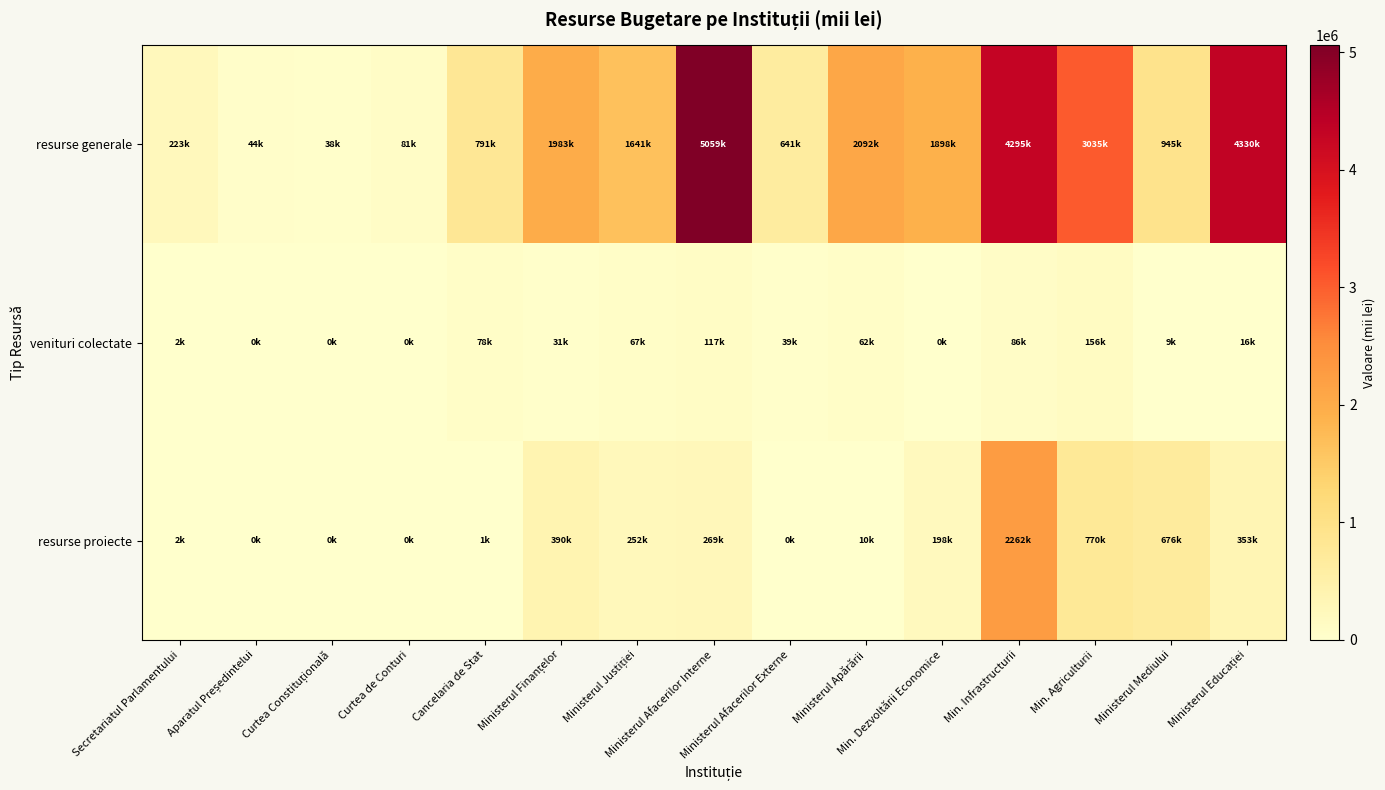

Reading right to left, transcribe all the data shown in this chart.

resurse generale: Ministerul Educației=4330007.1	Ministerul Mediului=944584.0	Min. Agriculturii=3035165.1	Min. Infrastructurii=4294581.1	Min. Dezvoltării Economice=1897632.4	Ministerul Apărării=2092265.6	Ministerul Afacerilor Externe=640673.3	Ministerul Afacerilor Interne=5059478.5	Ministerul Justiției=1640906.3	Ministerul Finanțelor=1983226.3	Cancelaria de Stat=791116.8	Curtea de Conturi=80657.8	Curtea Constituțională=38191.0	Aparatul Președintelui=43921.6	Secretariatul Parlamentului=223408.9
venituri colectate: Ministerul Educației=15560.6	Ministerul Mediului=8713.0	Min. Agriculturii=155560.0	Min. Infrastructurii=85686.1	Min. Dezvoltării Economice=0.0	Ministerul Apărării=61577.6	Ministerul Afacerilor Externe=38809.3	Ministerul Afacerilor Interne=117193.0	Ministerul Justiției=67092.0	Ministerul Finanțelor=30667.4	Cancelaria de Stat=77957.4	Curtea de Conturi=0.0	Curtea Constituțională=0.0	Aparatul Președintelui=400.0	Secretariatul Parlamentului=1660.0
resurse proiecte: Ministerul Educației=352521.7	Ministerul Mediului=675975.2	Min. Agriculturii=770210.1	Min. Infrastructurii=2261689.5	Min. Dezvoltării Economice=197910.0	Ministerul Apărării=10340.0	Ministerul Afacerilor Externe=0.0	Ministerul Afacerilor Interne=269081.6	Ministerul Justiției=252117.3	Ministerul Finanțelor=389574.9	Cancelaria de Stat=1461.5	Curtea de Conturi=0.0	Curtea Constituțională=0.0	Aparatul Președintelui=0.0	Secretariatul Parlamentului=2090.0